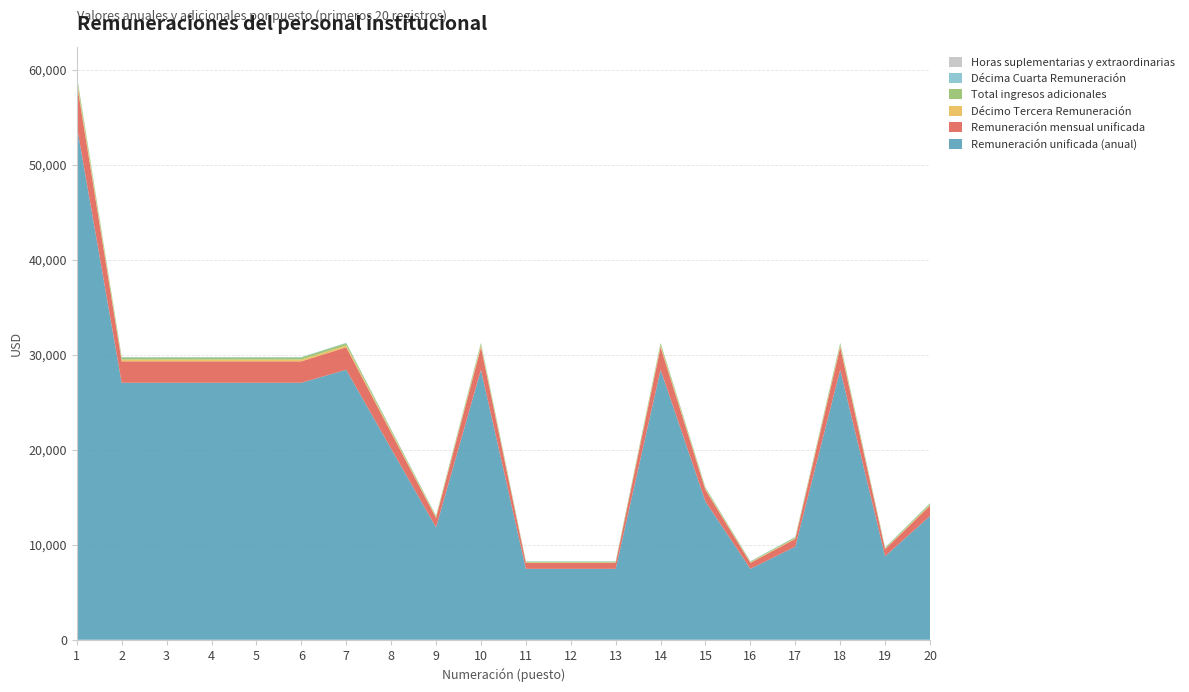

Reading left to right, extract all data points from this chart.

Remuneración unificada (anual): 1=54096.0	2=27048.0	3=27048.0	4=27048.0	5=27048.0	6=27048.0	7=28416.0	8=20112.0	9=11832.0	10=28416.0	11=7464.0	12=7464.0	13=7464.0	14=28416.0	15=14544.0	16=7464.0	17=9804.0	18=28416.0	19=8796.0	20=13032.0
Remuneración mensual unificada: 1=4508.0	2=2254.0	3=2254.0	4=2254.0	5=2254.0	6=2254.0	7=2368.0	8=1676.0	9=986.0	10=2368.0	11=622.0	12=622.0	13=622.0	14=2368.0	15=1212.0	16=622.0	17=817.0	18=2368.0	19=733.0	20=1086.0
Décimo Tercera Remuneración: 1=375.7	2=187.3	3=187.3	4=187.3	5=187.3	6=187.3	7=197.3	8=139.7	9=82.2	10=197.3	11=51.8	12=51.8	13=51.8	14=197.3	15=101.0	16=51.8	17=68.1	18=197.3	19=61.1	20=90.5
Total ingresos adicionales: 1=413.2	2=225.3	3=225.3	4=225.3	5=225.3	6=225.3	7=234.8	8=177.2	9=119.7	10=234.8	11=89.3	12=89.3	13=89.3	14=234.8	15=138.5	16=89.3	17=105.6	18=234.8	19=98.6	20=128.0
Décima Cuarta Remuneración: 1=37.5	2=37.5	3=37.5	4=37.5	5=37.5	6=37.5	7=37.5	8=37.5	9=37.5	10=37.5	11=37.5	12=37.5	13=37.5	14=37.5	15=37.5	16=37.5	17=37.5	18=37.5	19=37.5	20=37.5
Horas suplementarias y extraordinarias: 1=0.0	2=0.0	3=0.0	4=0.0	5=0.0	6=0.0	7=0.0	8=0.0	9=0.0	10=0.0	11=0.0	12=0.0	13=0.0	14=0.0	15=0.0	16=0.0	17=0.0	18=0.0	19=0.0	20=0.0